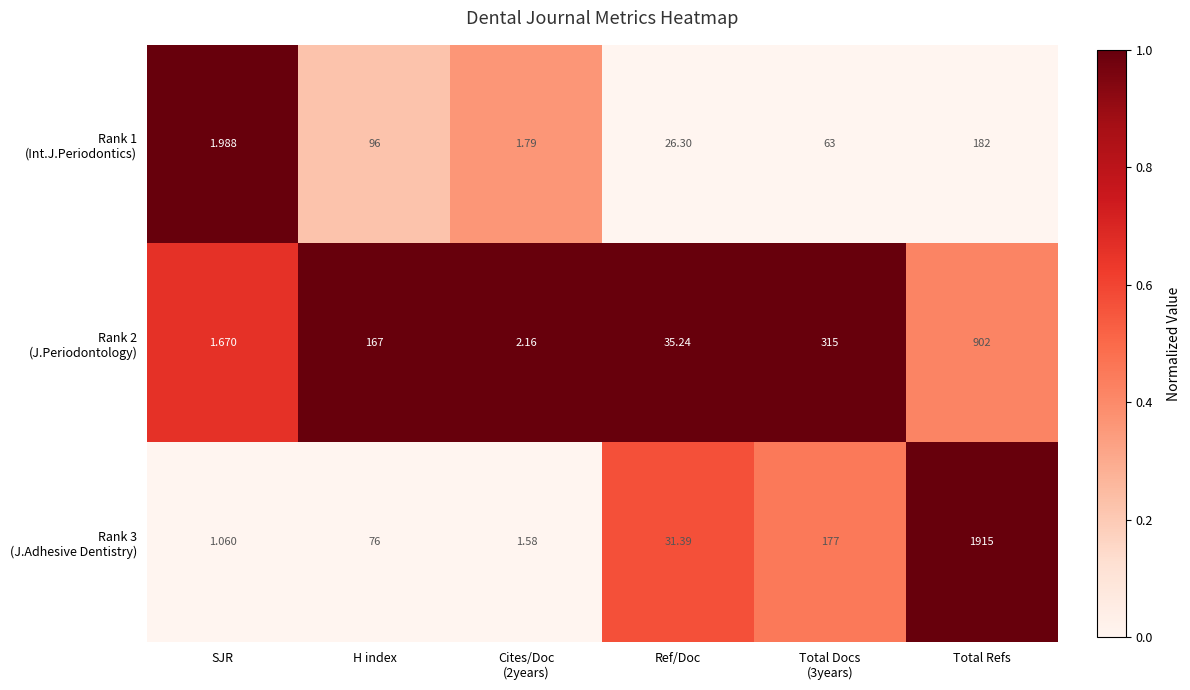

At which category does the chart reach its minimum across all series?

SJR